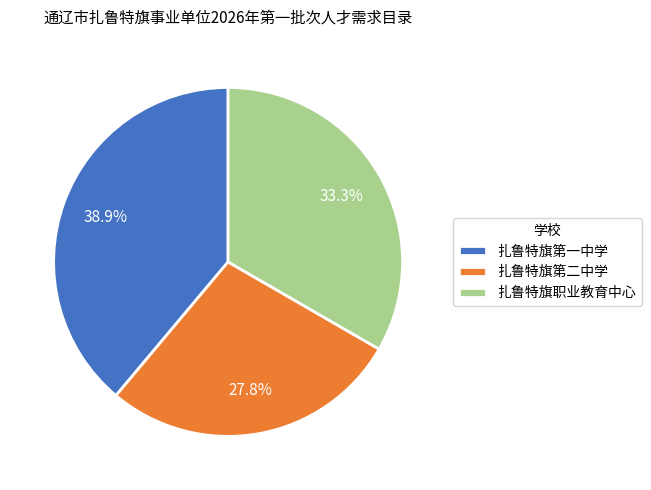

What percentage do 扎鲁特旗职业教育中心 and 扎鲁特旗第二中学 together represent?

61.1%